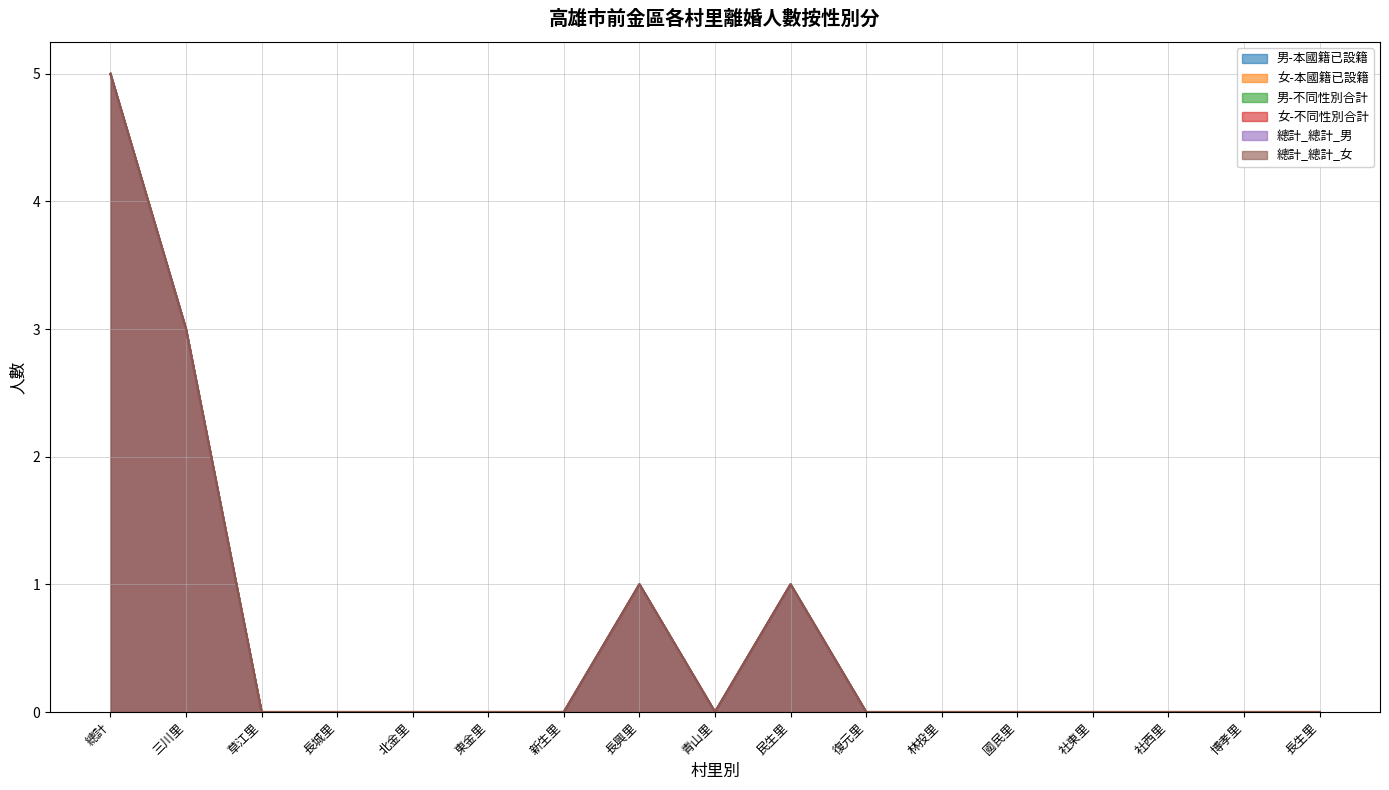

True or false: 男-本國籍已設籍 and 總計_總計_男 intersect in this chart.

False